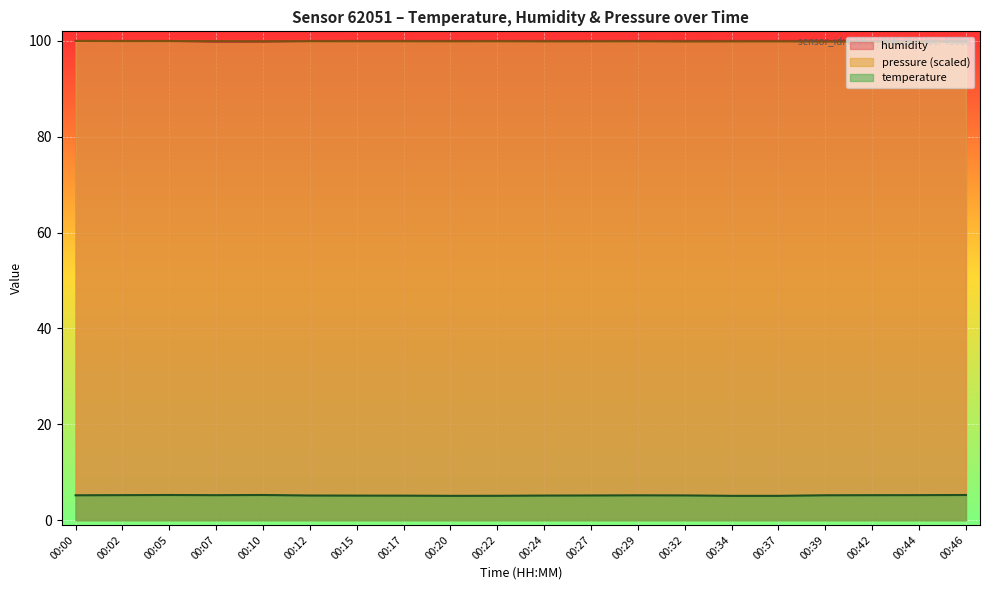

True or false: humidity and pressure_norm cross at least once.

True